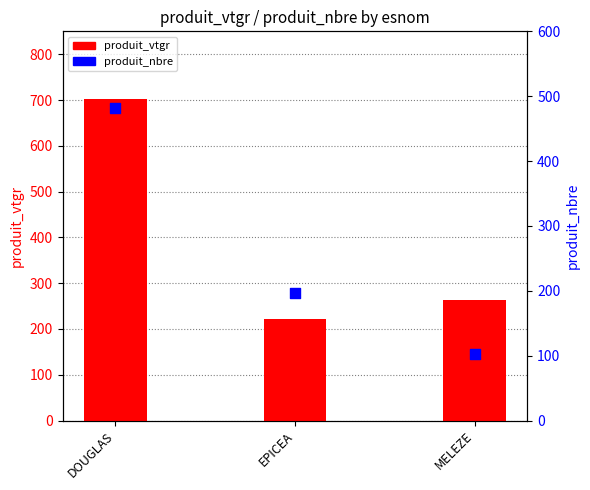

Which series contains the lowest Y value?

produit_nbre